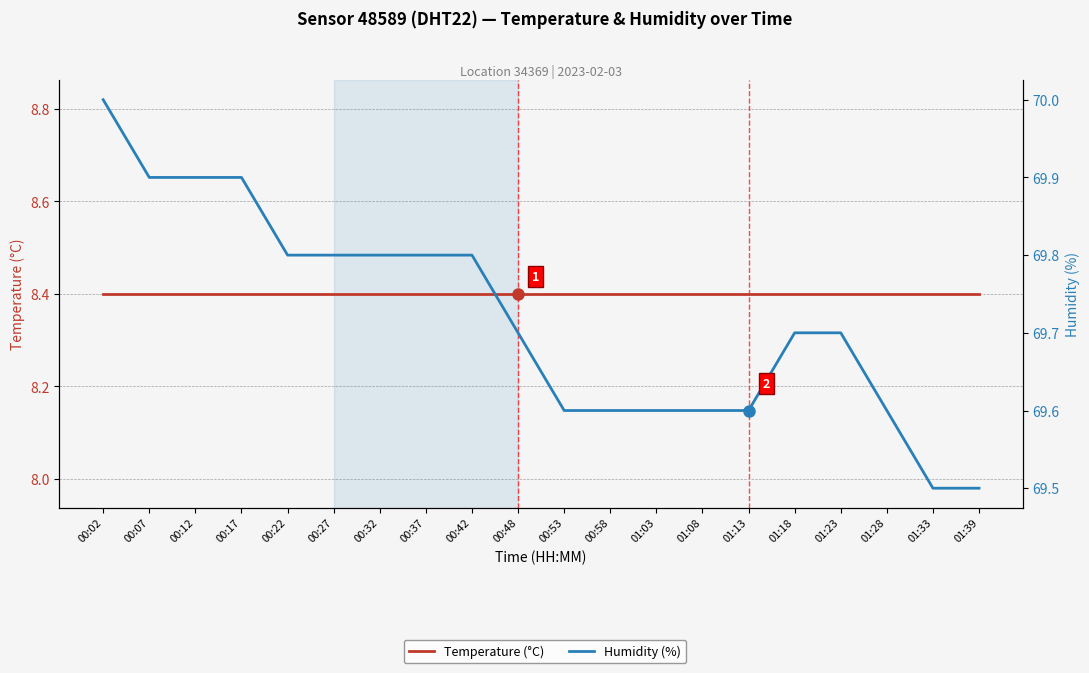

True or false: Humidity (%) and Temperature (°C) cross at least once.

False